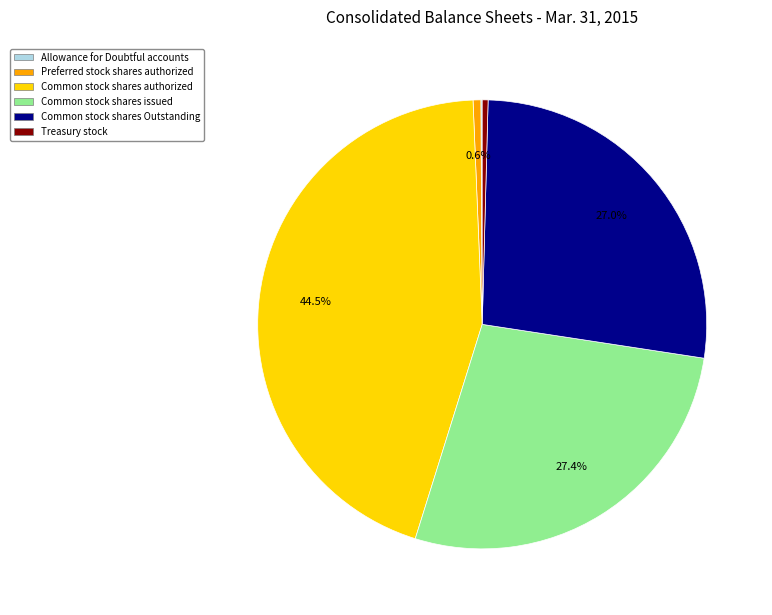

What percentage is NOT represented by Common stock shares issued?

72.6%